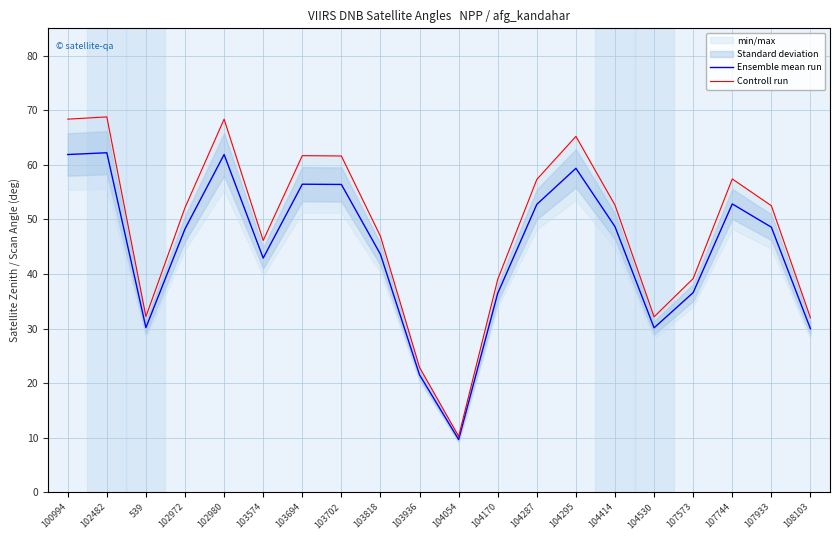

How many data points does each series have?

20